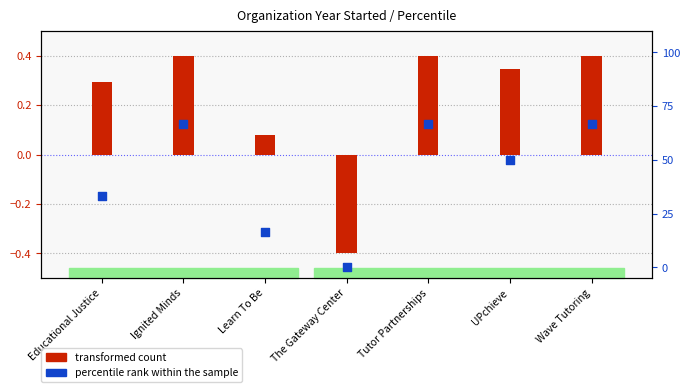

Which series contains the highest Y value?

percentile rank within the sample